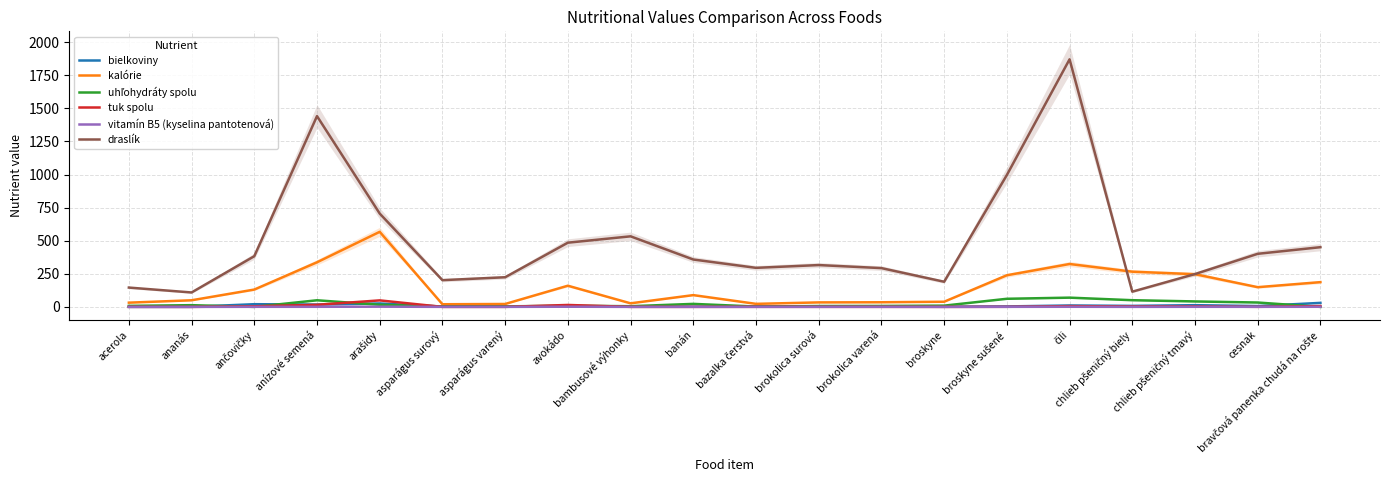

What is the spread (max minus min) of values at arašidy?

703.2